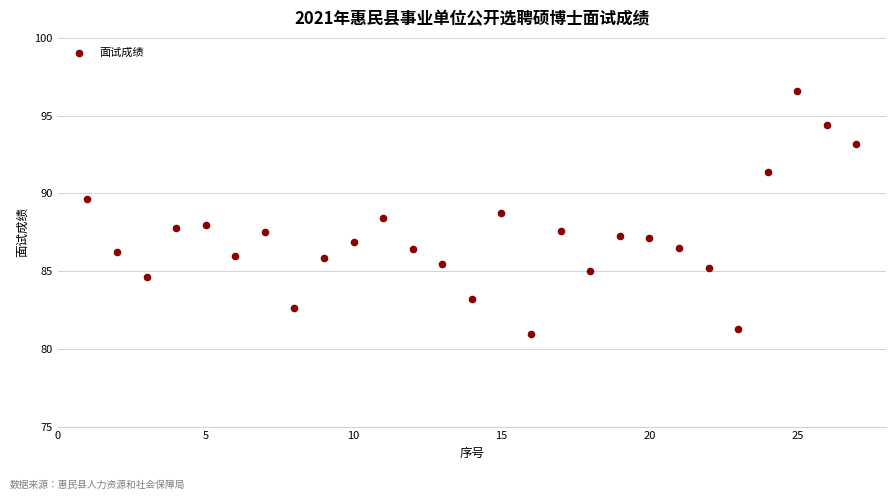

What is the range of Y values (max minus min)?

15.7